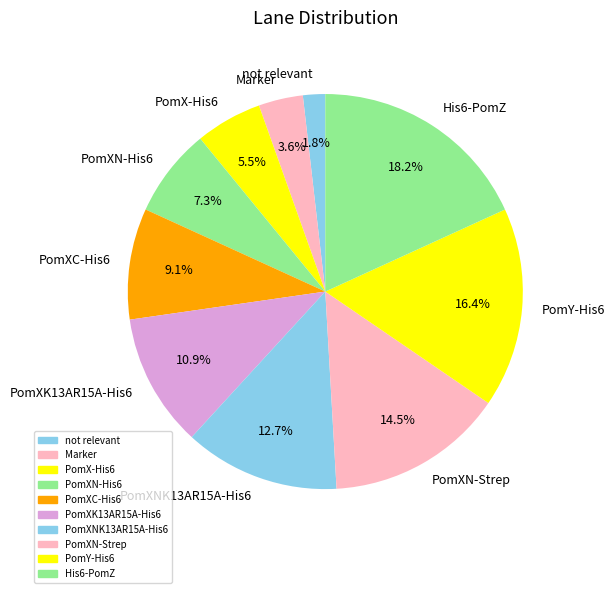

To the nearest percent, what is the combined percentage of Marker and His6-PomZ?

22%